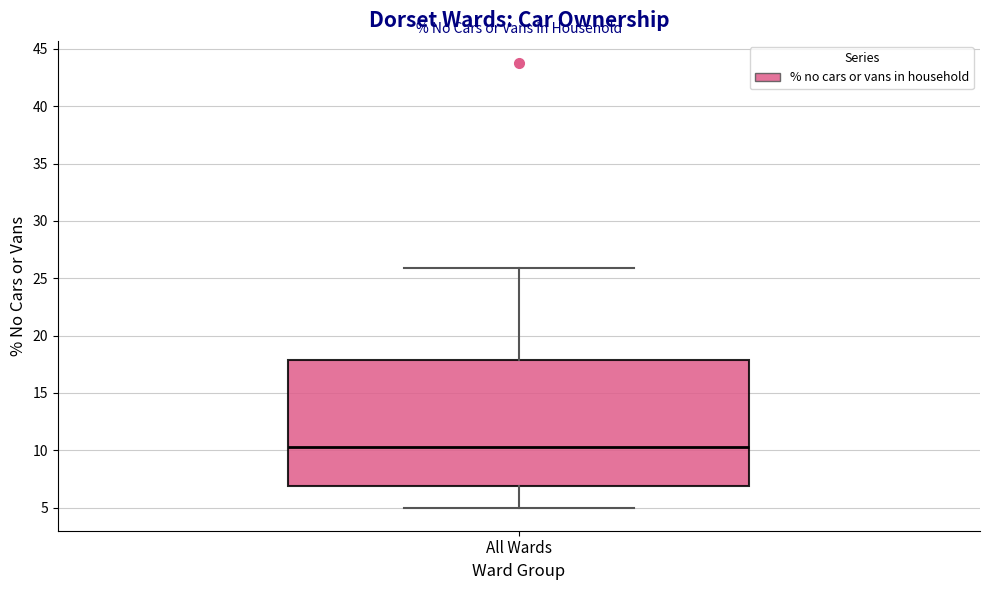

Where does the upper whisker of the box for All Wards end on the y-axis? The values are not printed on the chart, so give them approximately, as read against the axis.

26.0